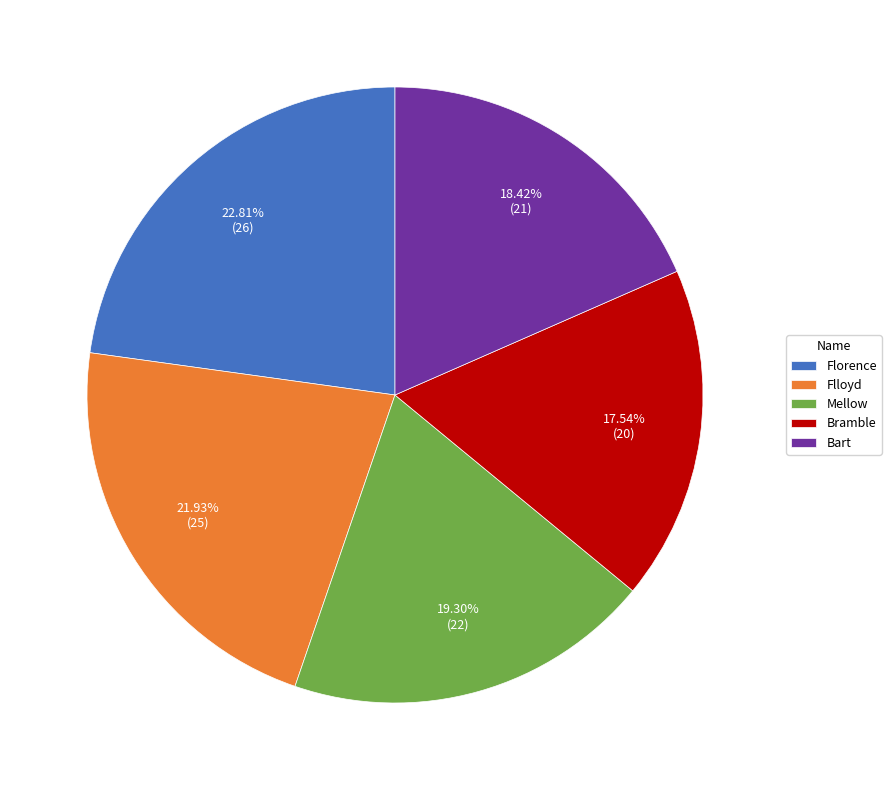

Combined, what portion of the pie is Flloyd and Bart?

40.4%